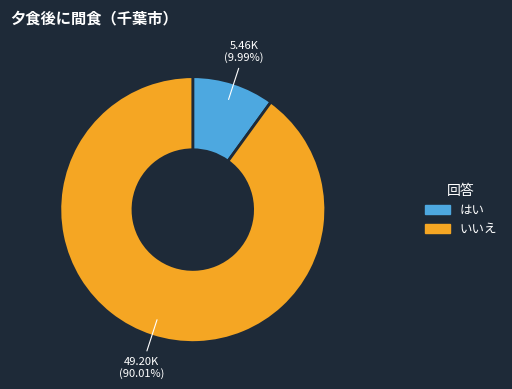

Is it true that いいえ is 90% of the pie?

True